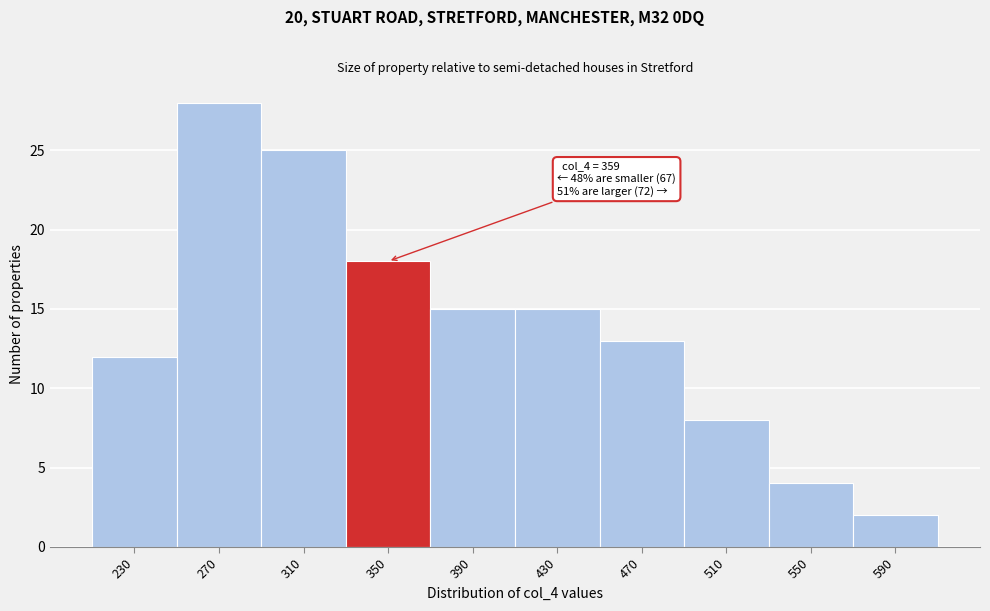

Reading right to left, extract all data points from this chart.

2	4	8	13	15	15	18	25	28	12